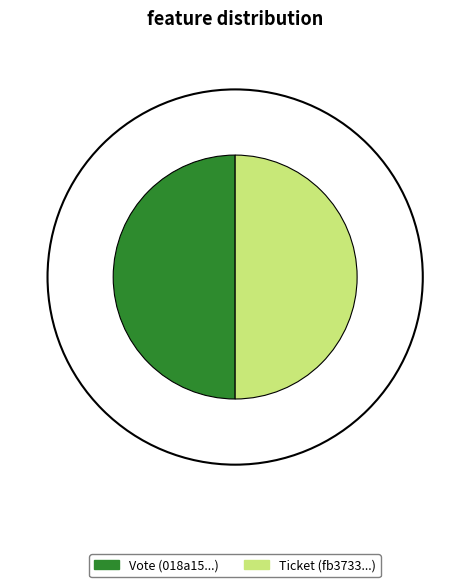

How many segments does this pie chart have?

2